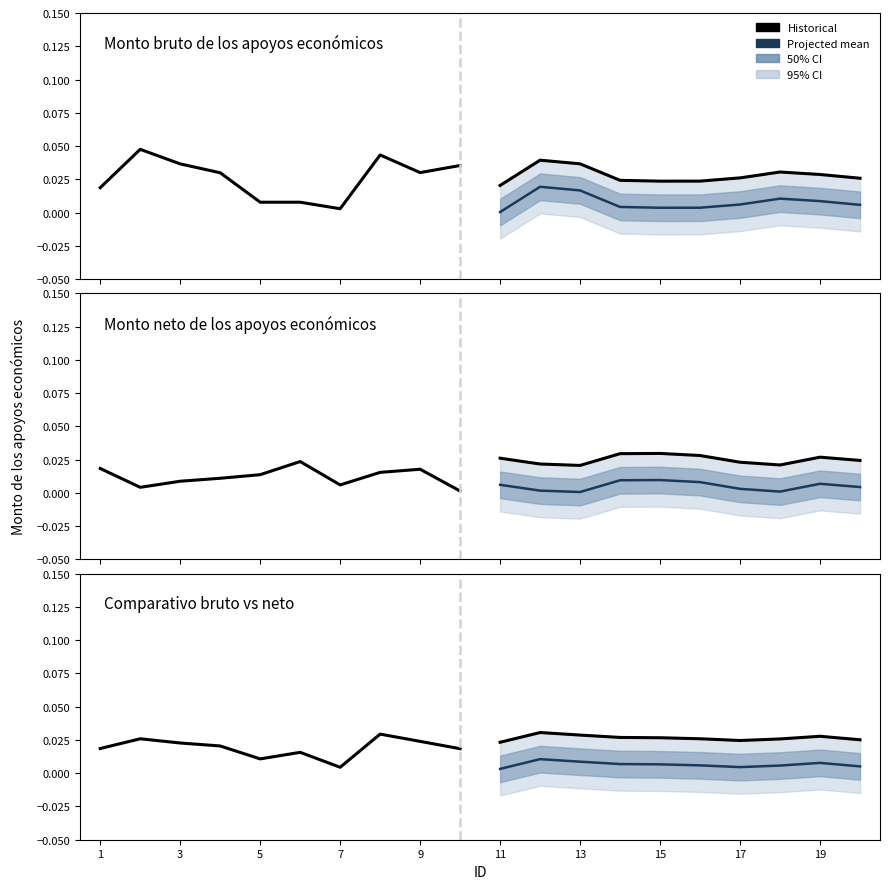

How many lines are shown in the chart?

2